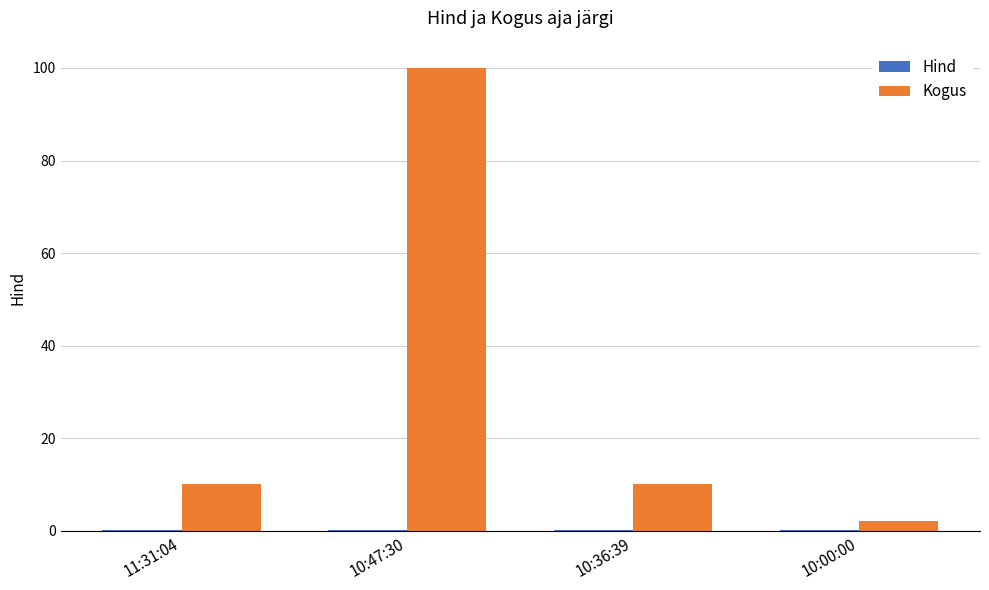

The value of Kogus at 10:36:39 is 2.2. True or false?

False